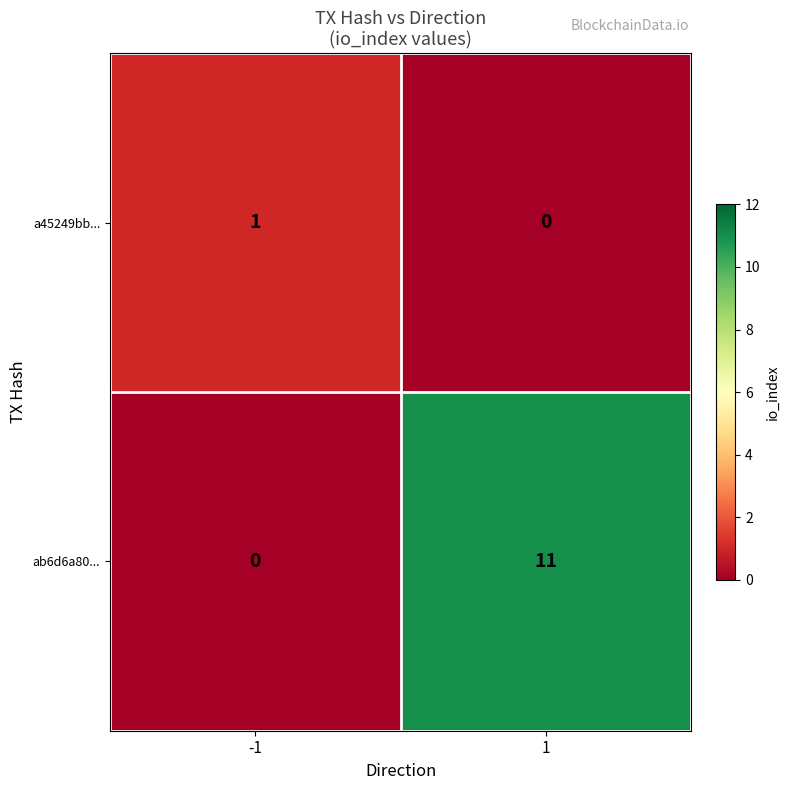

The ab6d6a80... series shows 16 at 1. True or false?

False